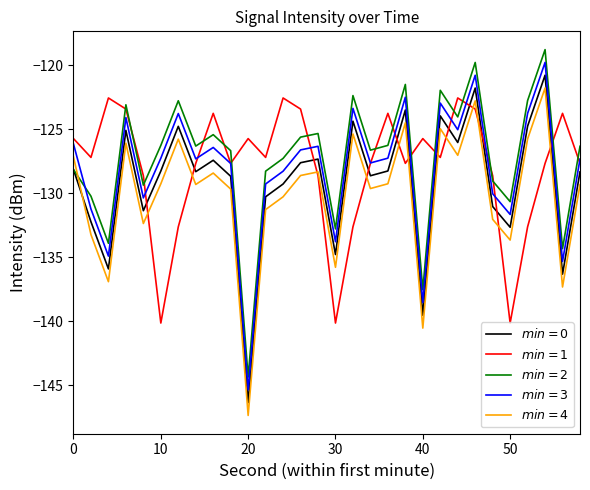

What is the smallest value displayed?

-147.4